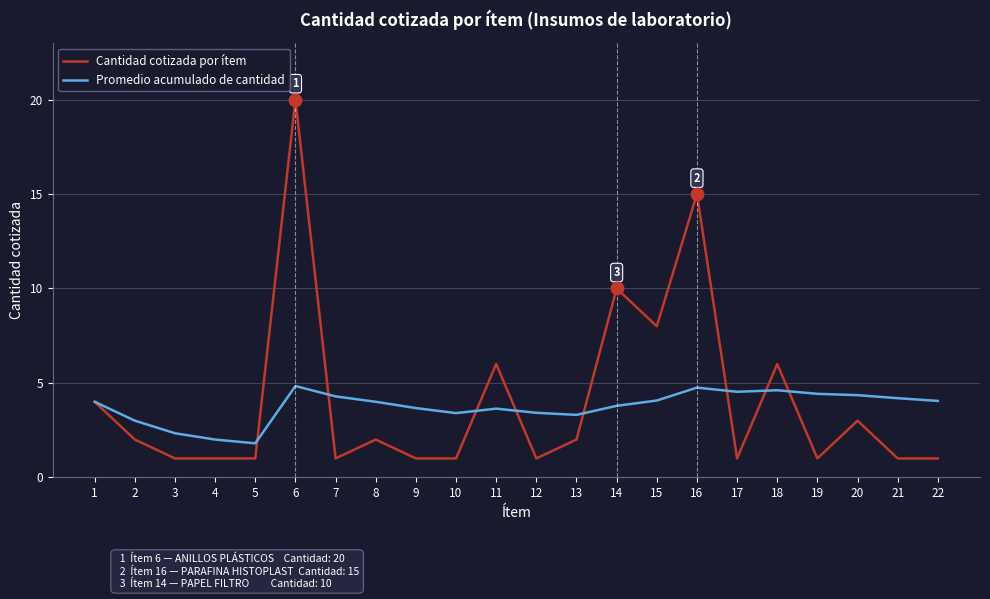

Rank the series by their maximum value, from highest to lowest.

Cantidad cotizada por ítem, Promedio acumulado de cantidad